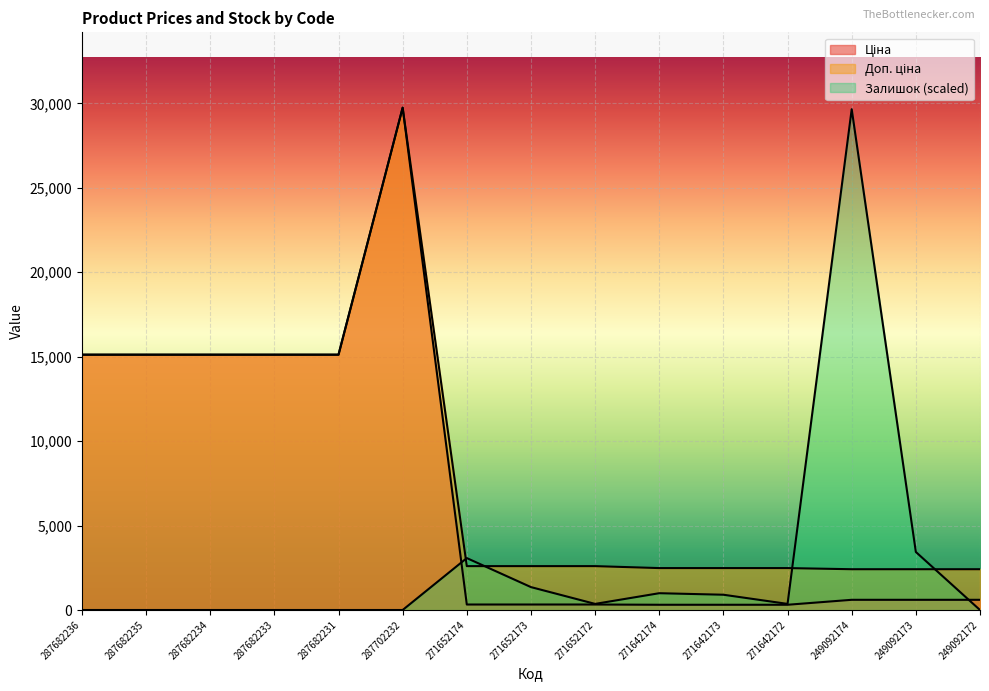

How many lines are shown in the chart?

3